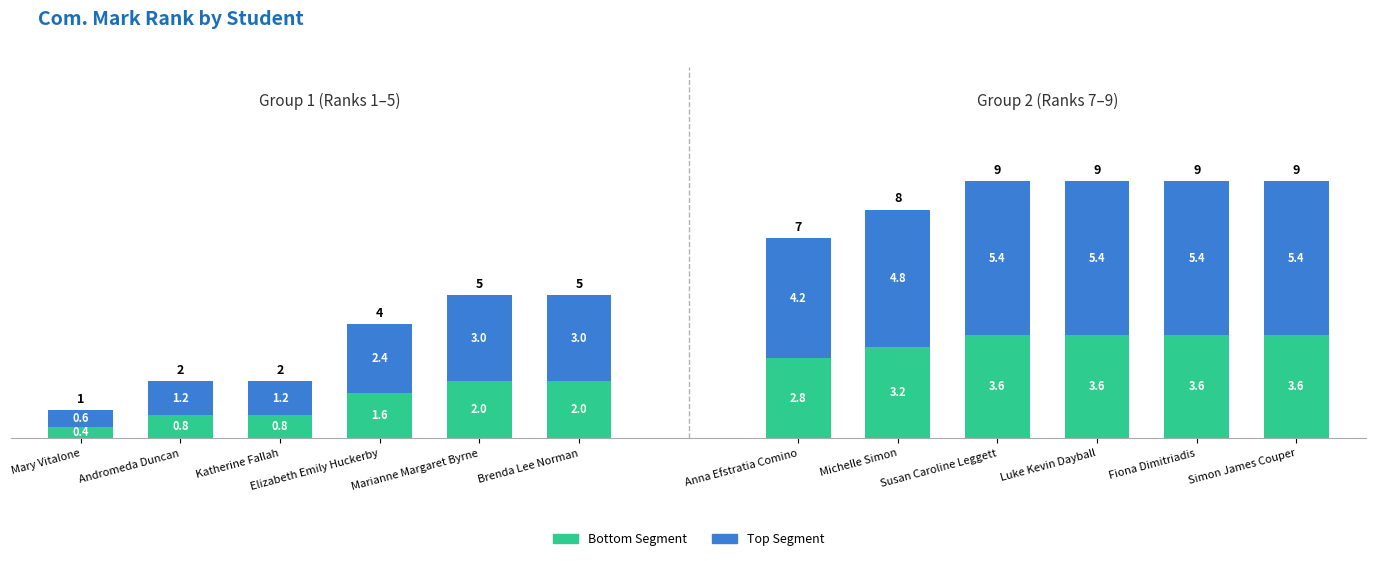

Between Mary Vitalone and Andromeda Duncan, which series saw the biggest shift?

Top Segment